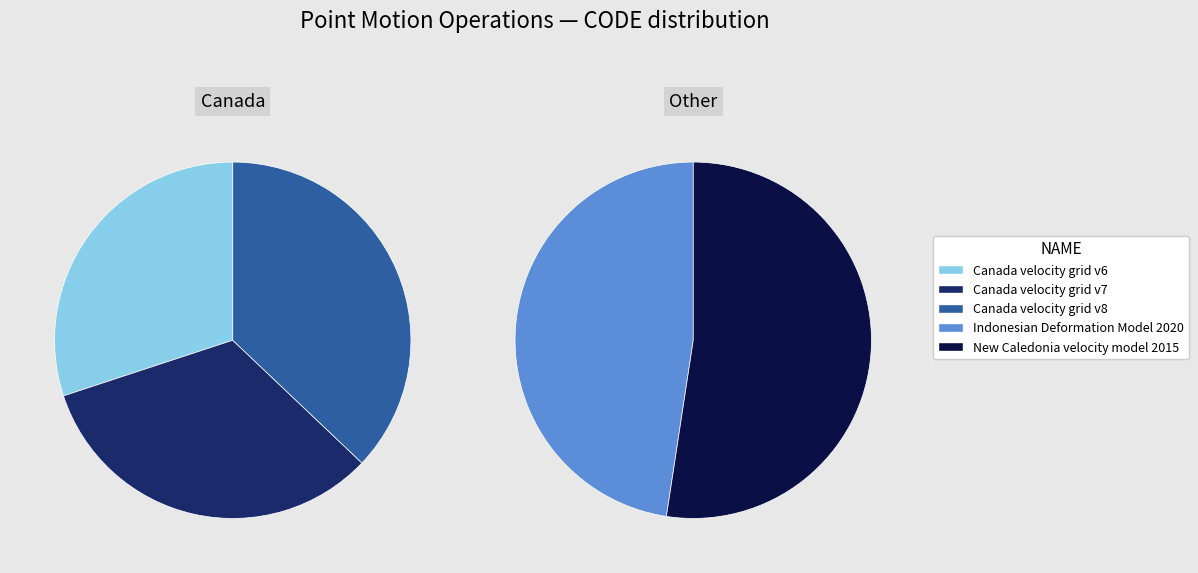

Rank the categories by value from highest to lowest.

Canada velocity grid v8, New Caledonia velocity model 2015, Canada velocity grid v7, Indonesian Deformation Model 2020, Canada velocity grid v6